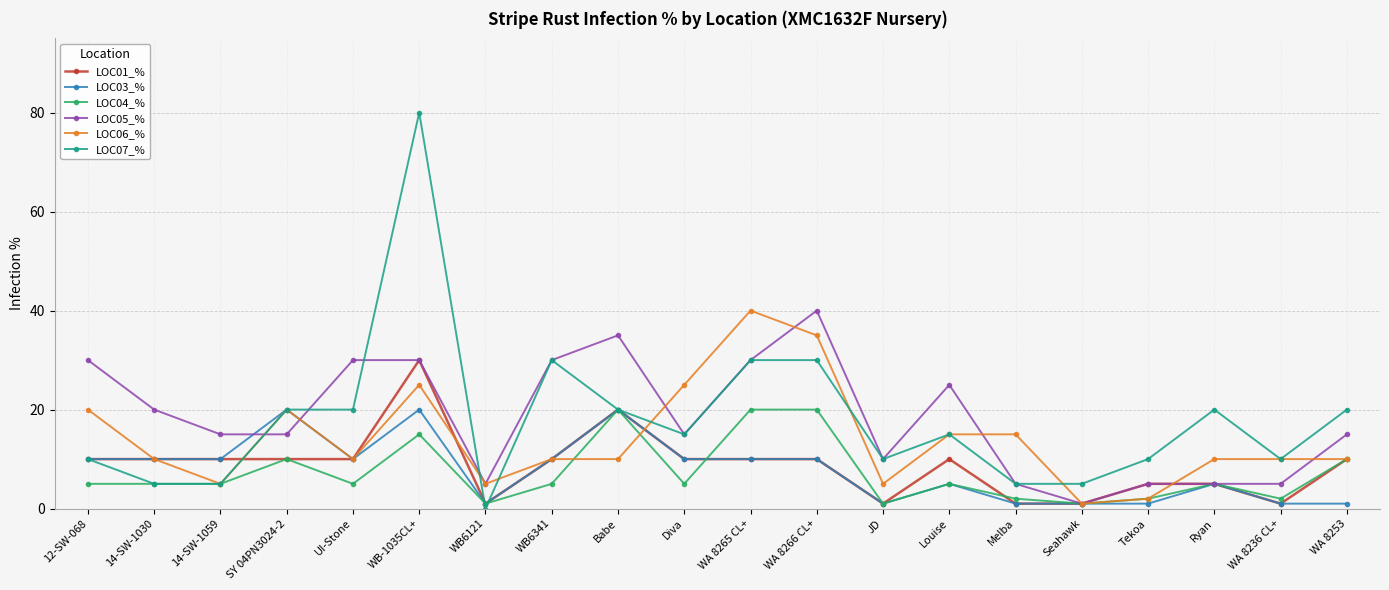

At which category is the sum across all series the highest?

WB-1035CL+